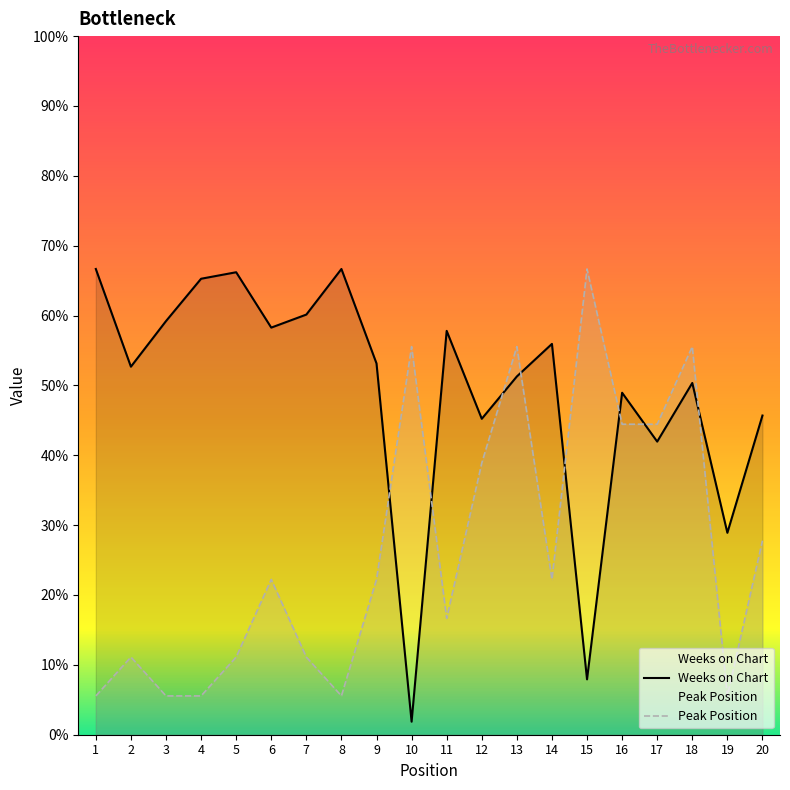

Rank the series by their average value, from highest to lowest.

Weeks on Chart, Peak Position